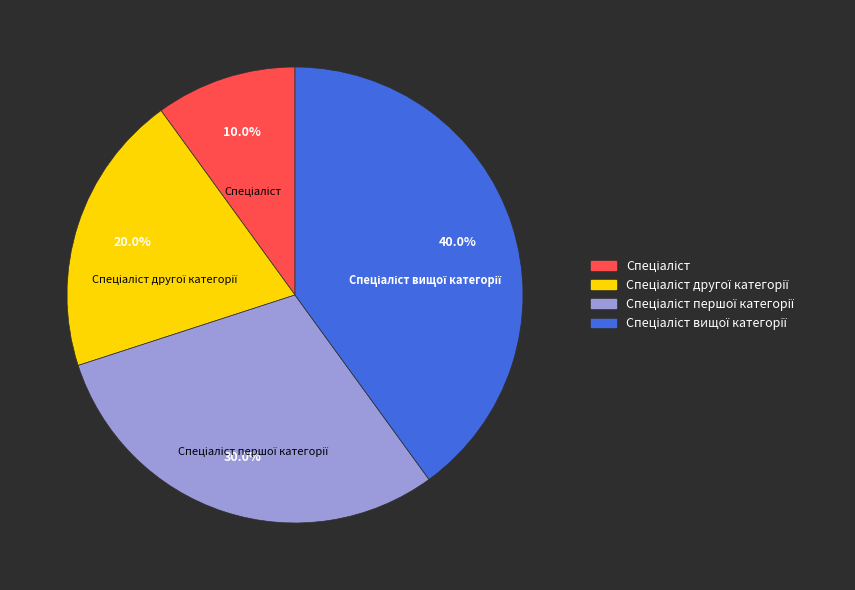

Is there any slice that represents more than half of the pie?

No